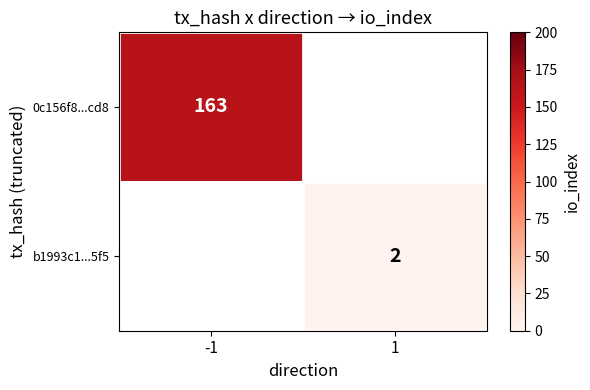

The value of b1993c1...5f5 at 1 is 2. True or false?

True